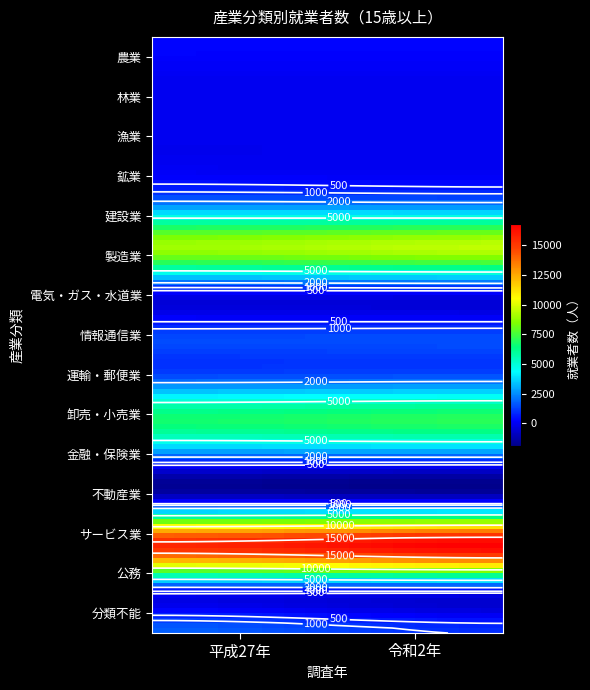

Reading right to left, extract all data points from this chart.

農業: 1=304	0=316
林業: 1=3	0=3
漁業: 1=0	0=1
鉱業: 1=3	0=3
建設業: 1=2742	0=2877
製造業: 1=9420	0=8902
電気・ガス・水道業: 1=240	0=231
情報通信業: 1=1373	0=1317
運輸・郵便業: 1=1576	0=1472
卸売・小売業: 1=7037	0=6679
金融・保険業: 1=905	0=949
不動産業: 1=986	0=935
サービス業: 1=16755	0=15547
公務: 1=1146	0=1131
分類不能: 1=945	0=1765